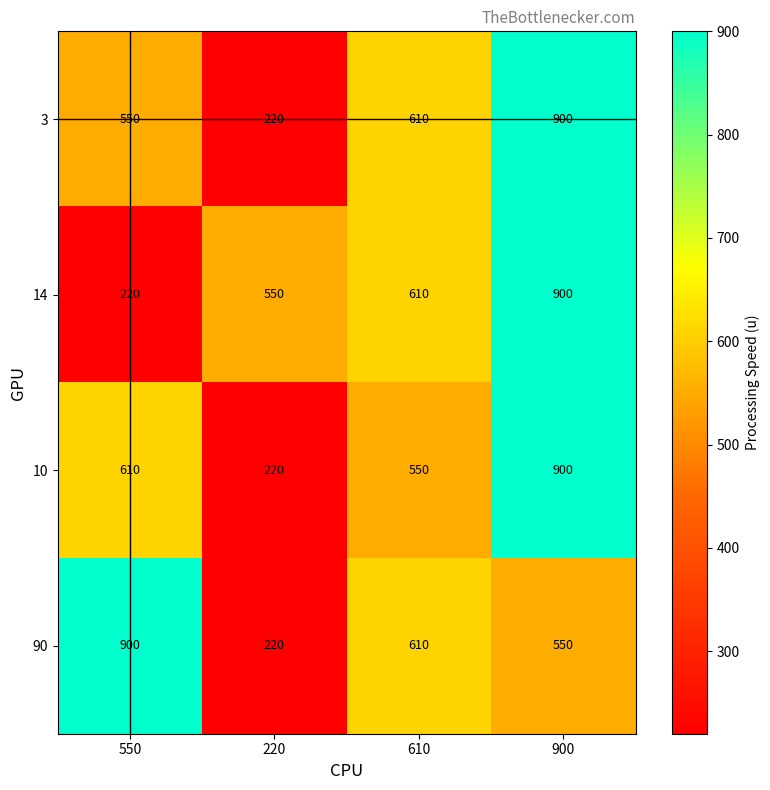

At how many categories does at least one series exceed 558?

3